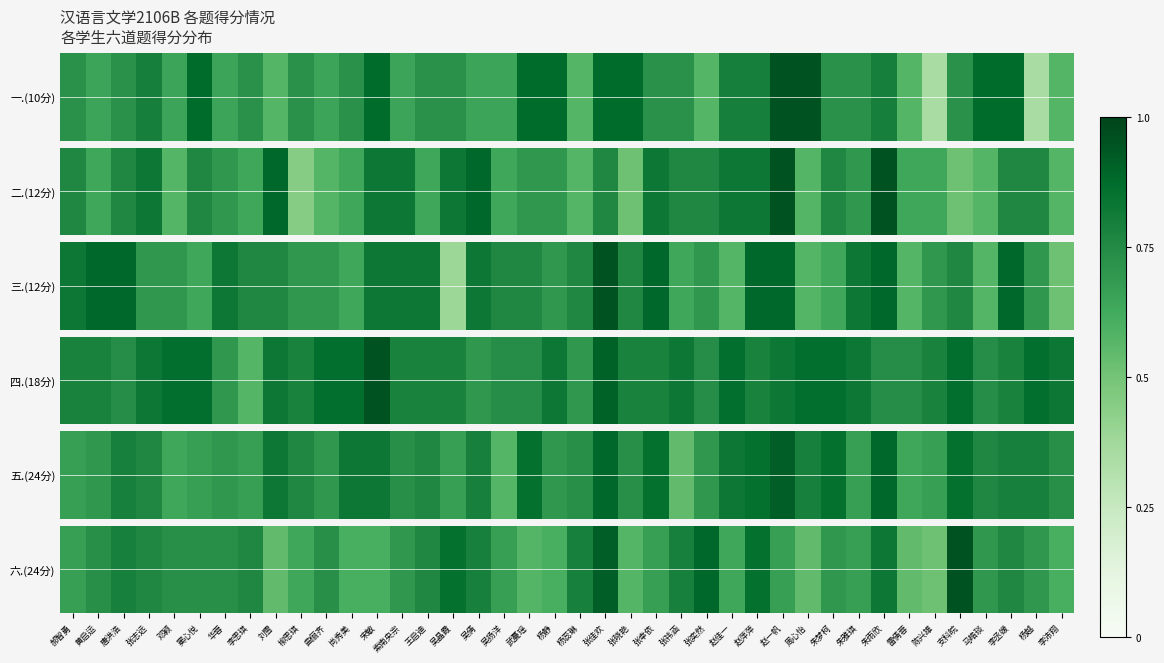

True or false: 五.(24分) has a value of 4 at 张祎涵.

False